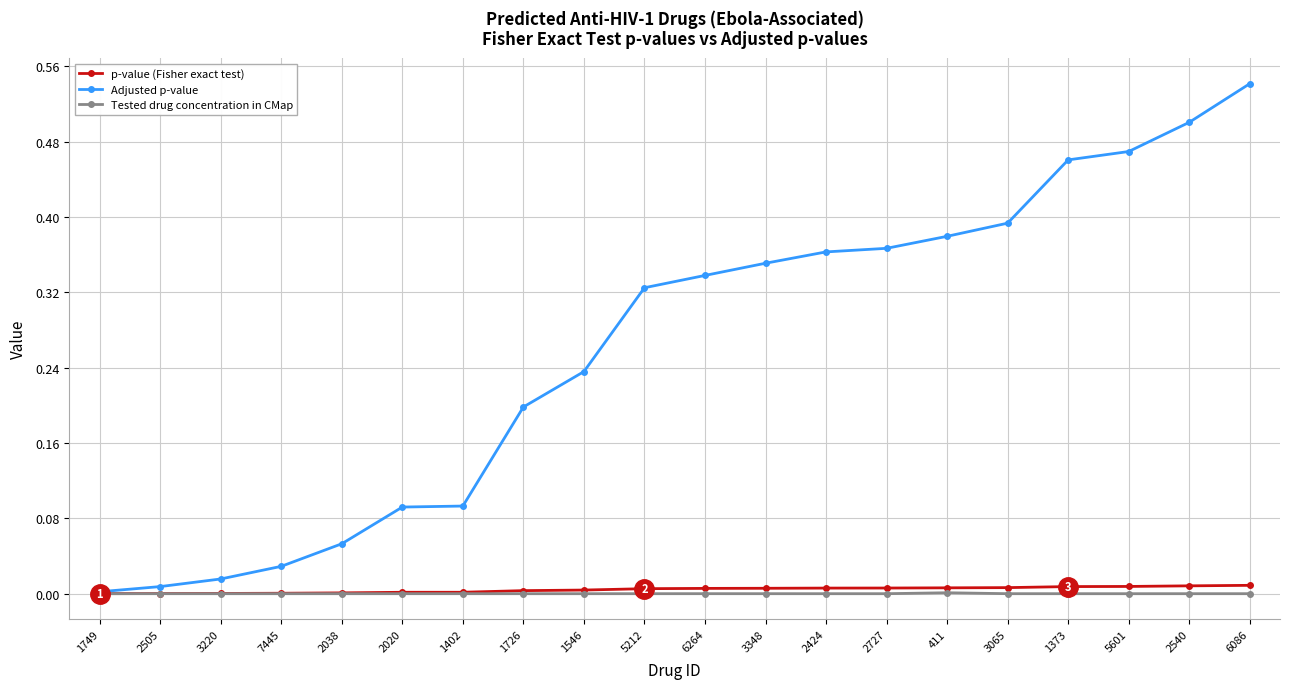

What position from the left is 6264?

11